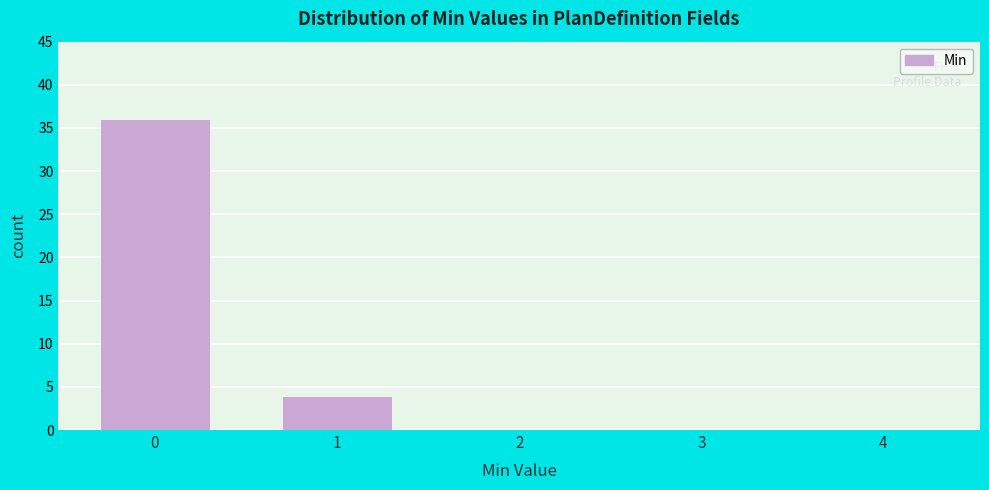

Which range on the x-axis has the tallest bar?

-0.5 to 0.5